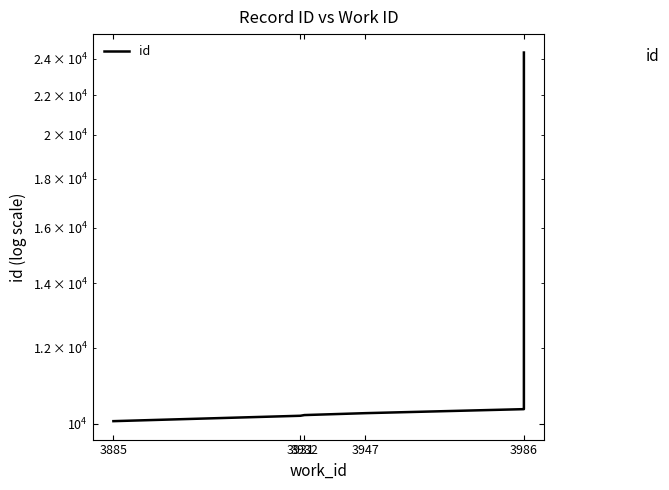

What is the difference between the second highest and second lowest values?

166